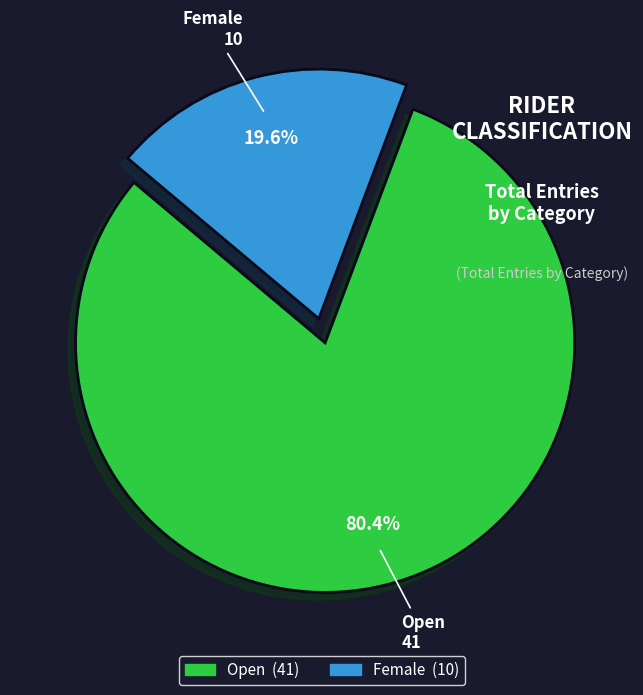

What percentage is the Open slice, to the nearest percent?

80%